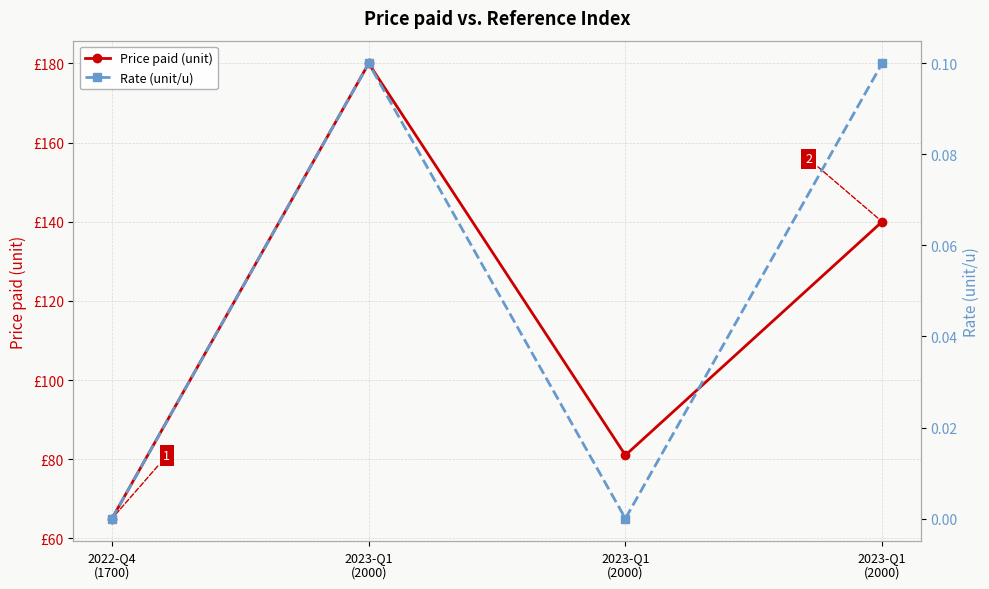

What are all the series names shown in the legend?

Price paid (unit), Rate (unit/u)